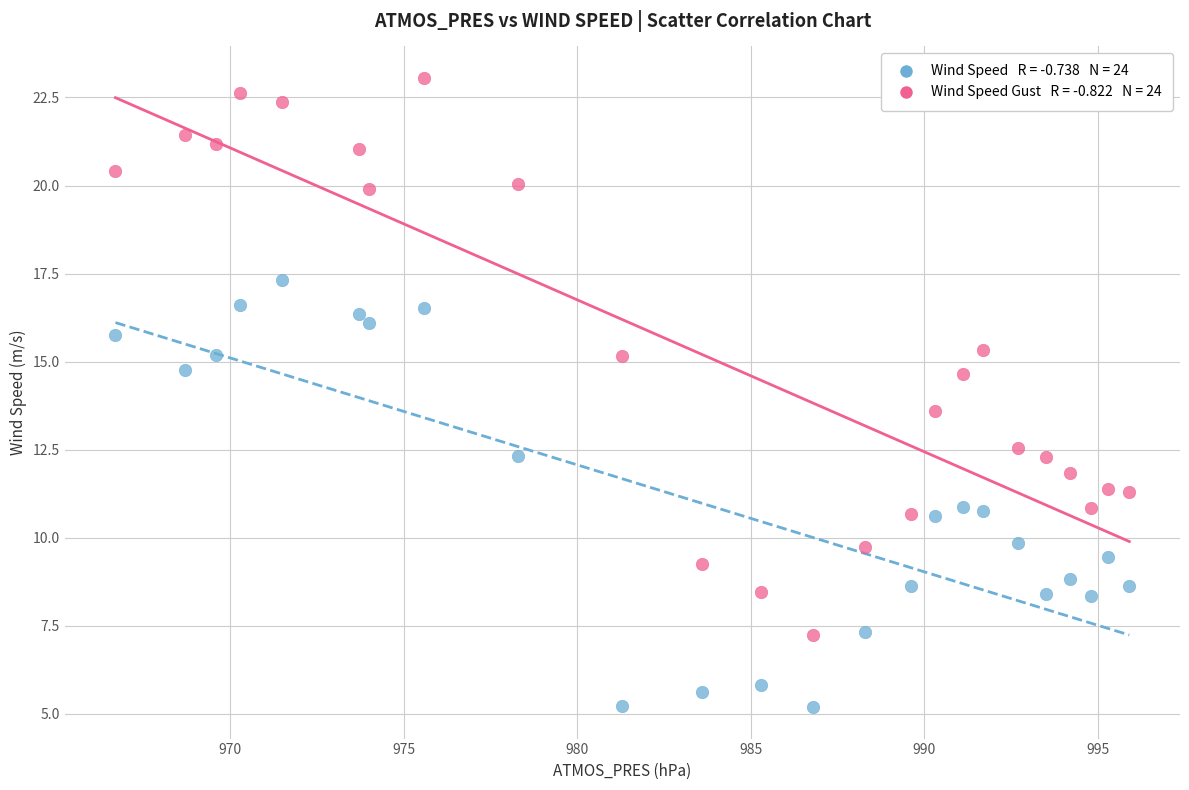

Across all series, what Y value is closest to 14?

13.6